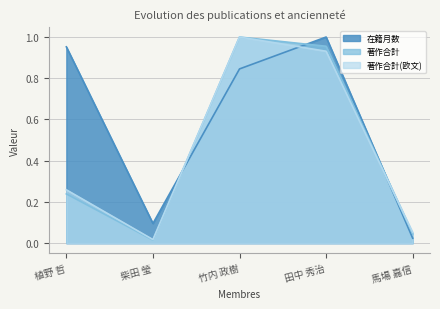

Read the 在籍月数 value at 柴田 瑩.

0.1